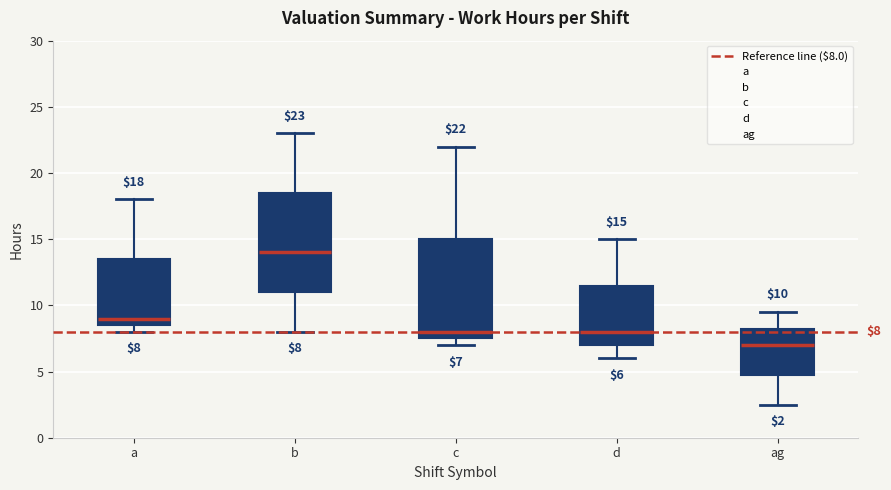

Which box has the lowest median line?

ag